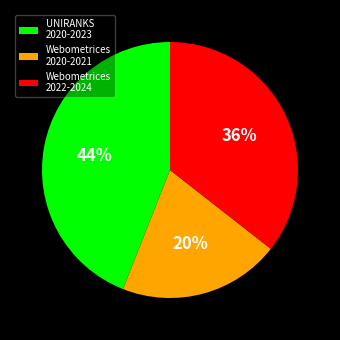

Combined, do Webometrices 2020-2021 and UNIRANKS 2020-2023 account for over 50%?

Yes